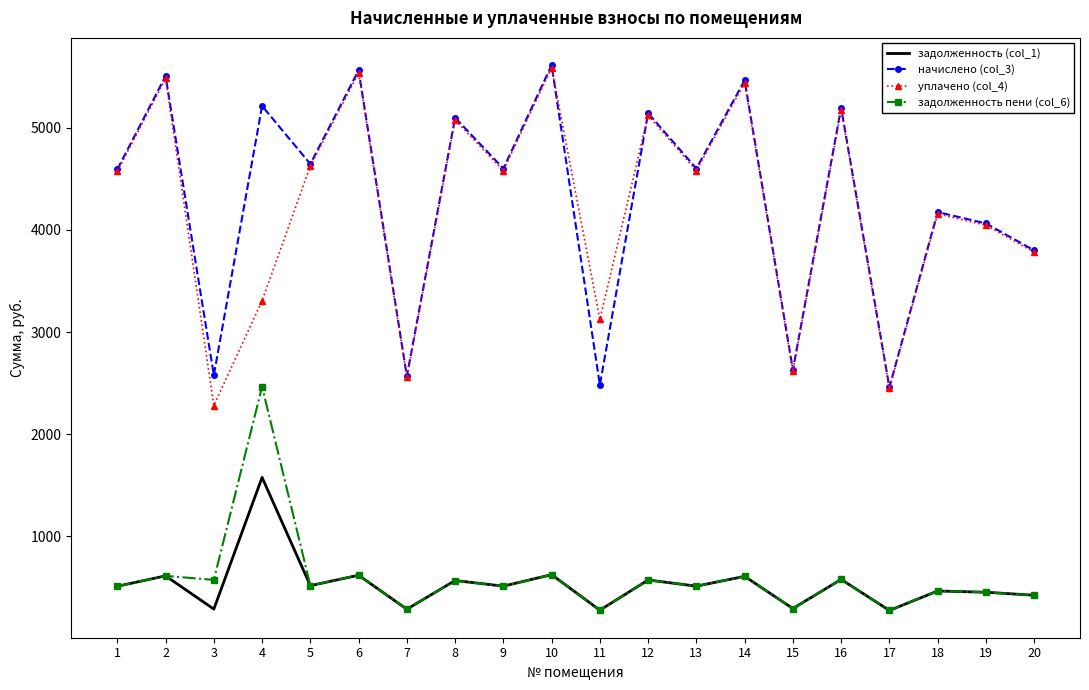

What is the difference between the maximum and minimum values in the начислено (col_3) series?

3155.2